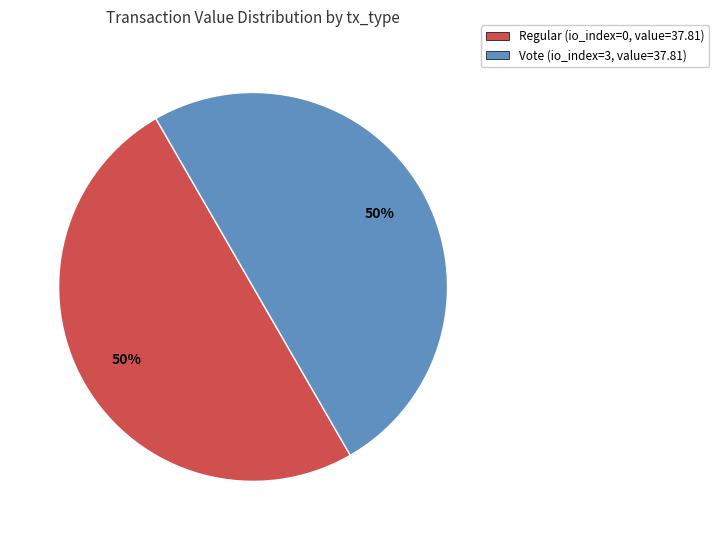

To the nearest percent, what portion does Vote (io_index=3, value=37.81) represent?

50%